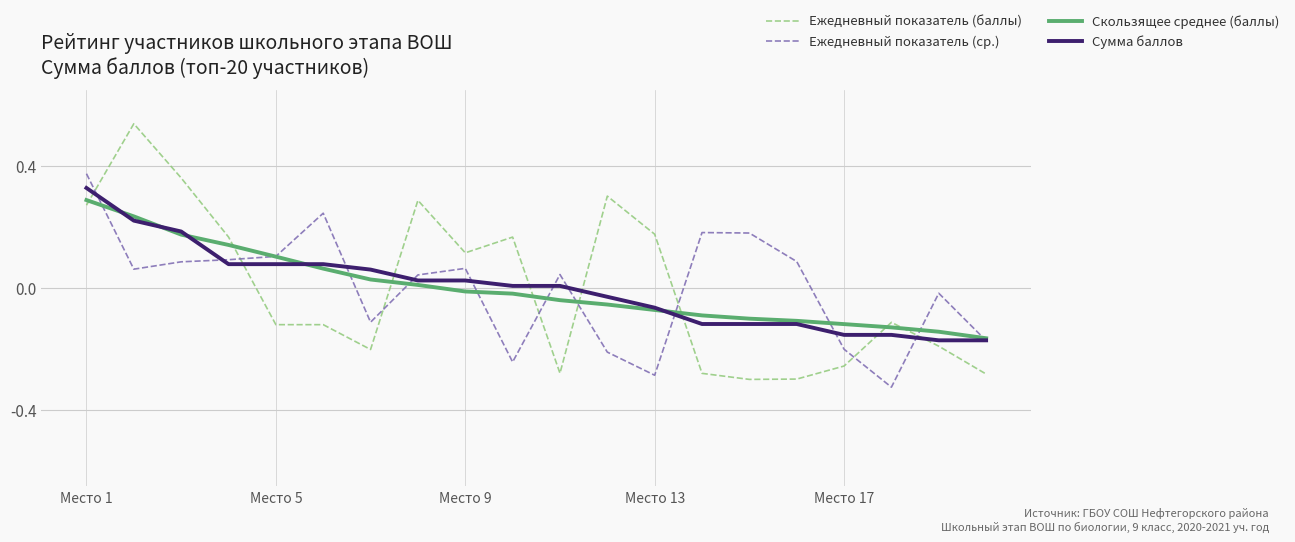

Which series ends up on top after the final intersection of Ежедневный показатель (баллы) and Ежедневный показатель (ср.)?

Ежедневный показатель (ср.)